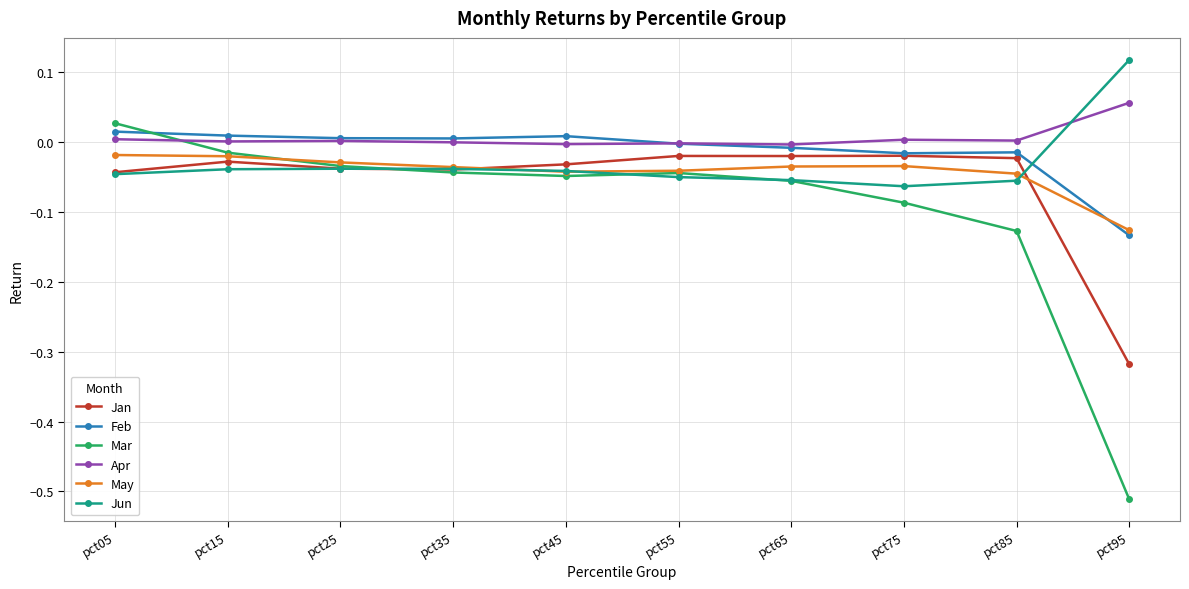

Which category has the highest value across all series?

pct95